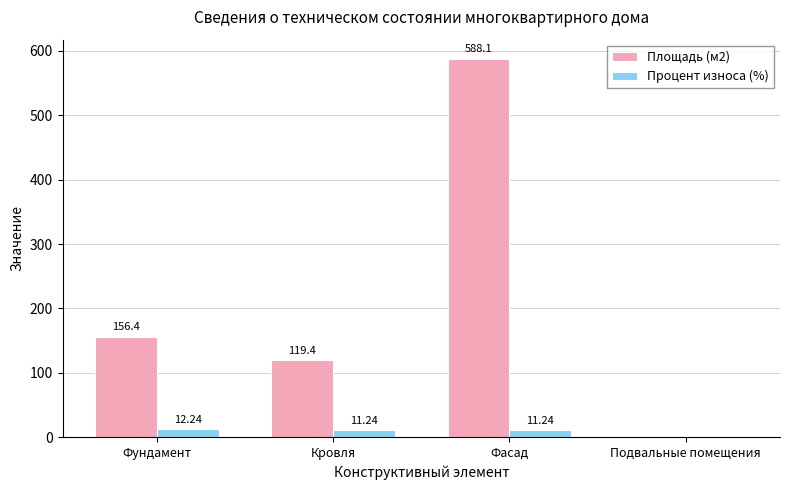

What are all the series names shown in the legend?

Площадь (м2), Процент износа (%)